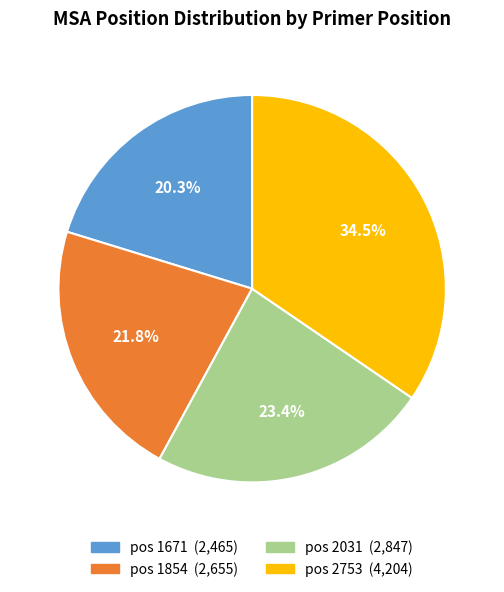

Does any single category account for the majority?

No